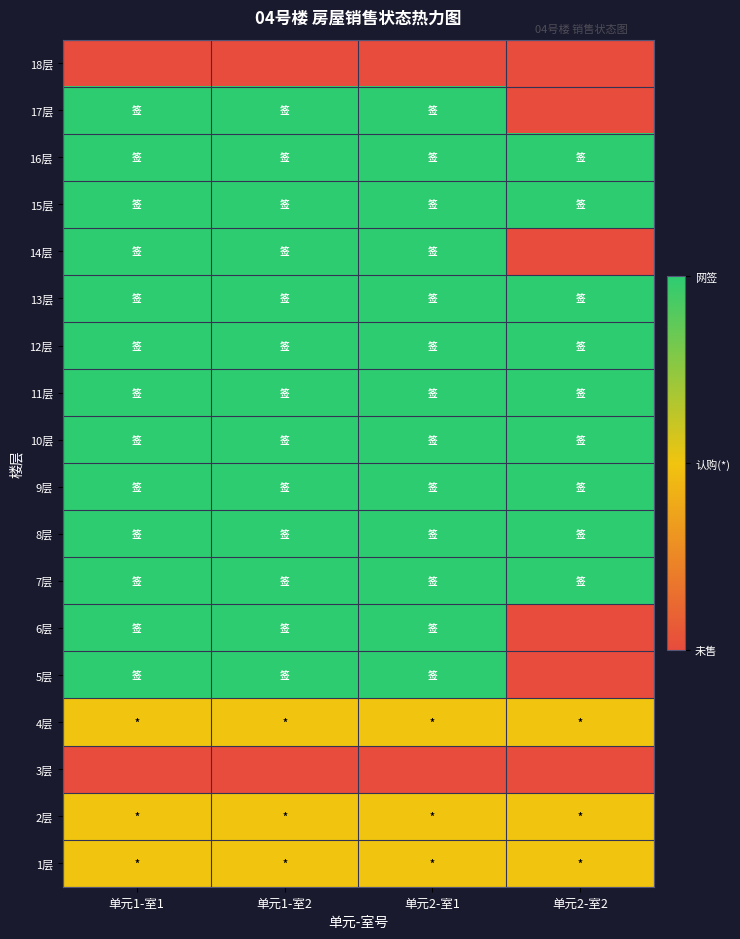

Rank the series at 单元1-室1 from lowest to highest value.

3层, 18层, 1层, 2层, 4层, 5层, 6层, 7层, 8层, 9层, 10层, 11层, 12层, 13层, 14层, 15层, 16层, 17层